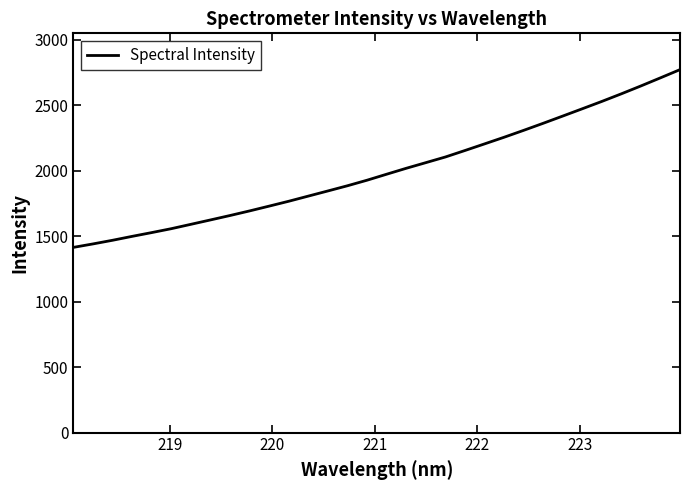

What is the difference between the maximum and minimum values?

1356.5